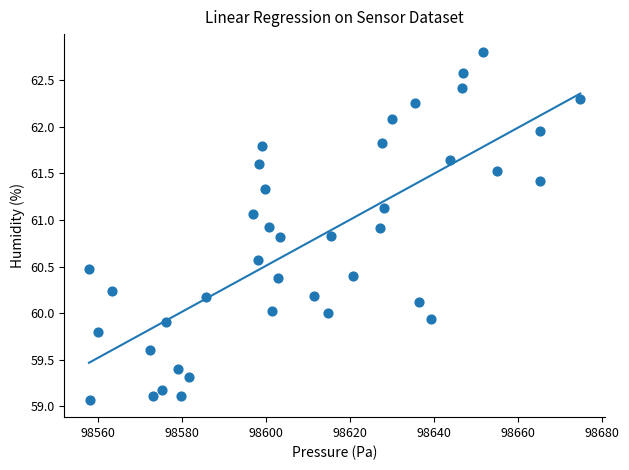

What is the range of Y values (max minus min)?

3.7